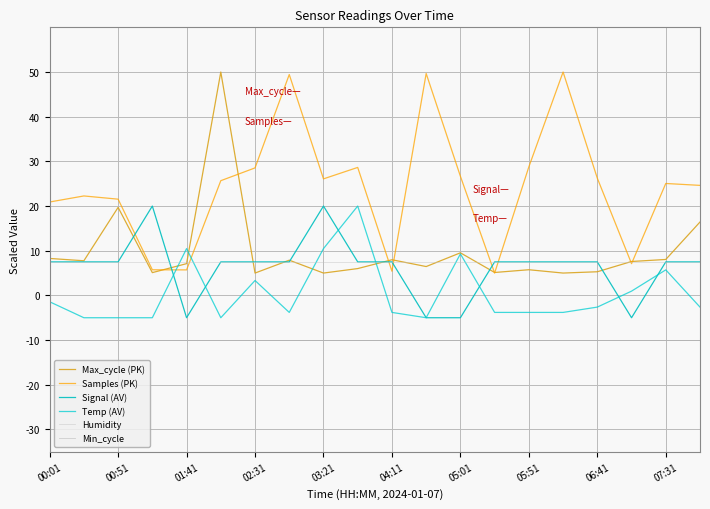

List the series in order of their peak value, lowest first.

Min_cycle, Humidity, Signal (AV), Temp (AV), Max_cycle (PK), Samples (PK)